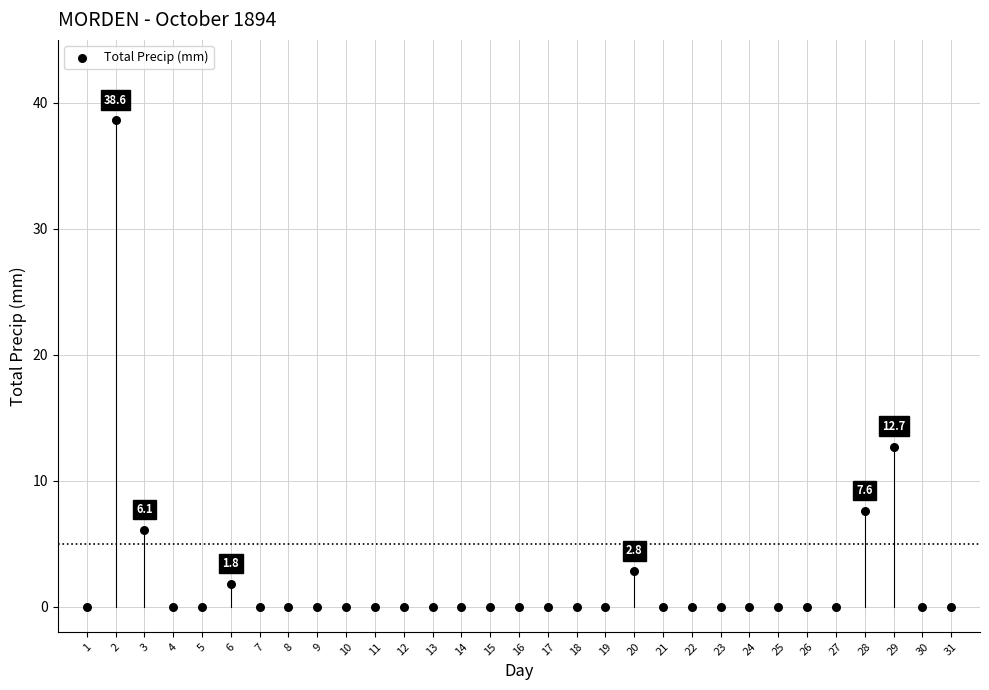

What Y value in the scatter plot is closest to 19?

12.7